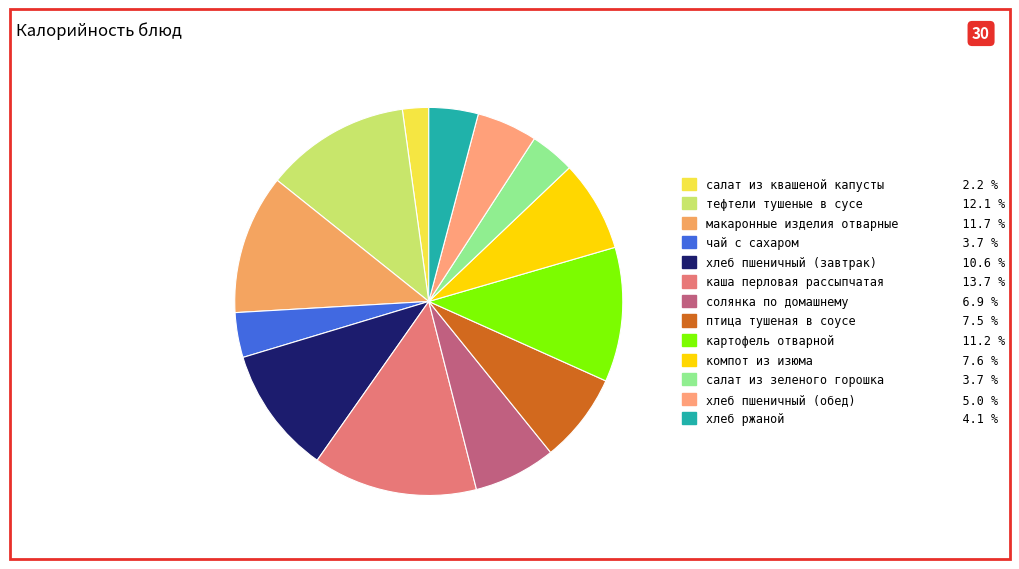

Combined, do хлеб ржаной and салат из зеленого горошка account for over 50%?

No